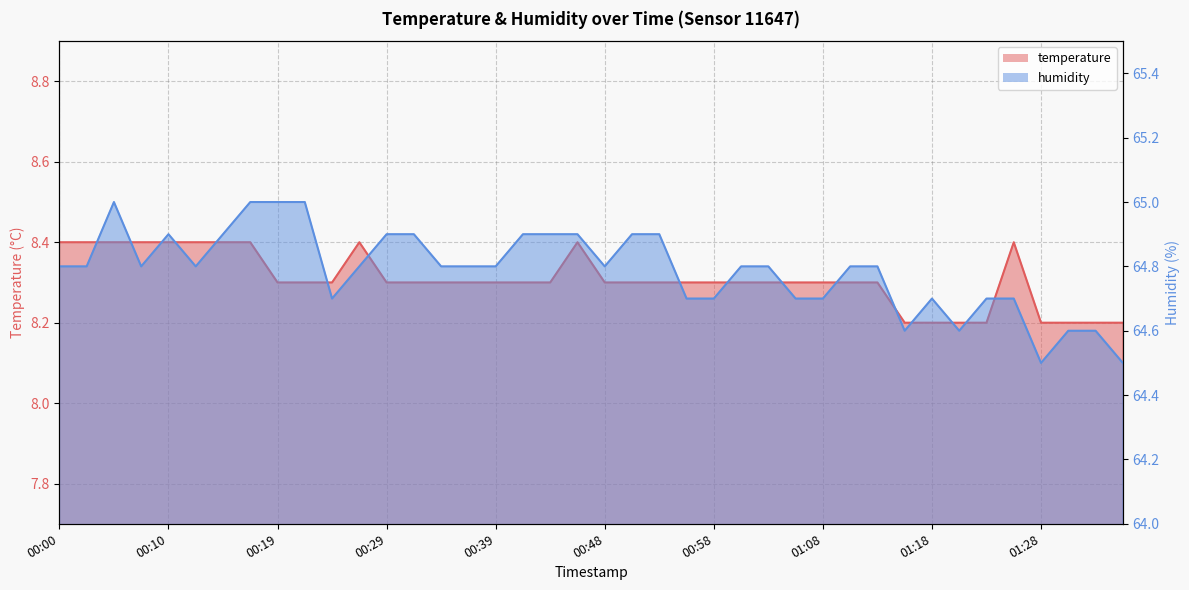

Does the chart have visible grid lines?

Yes